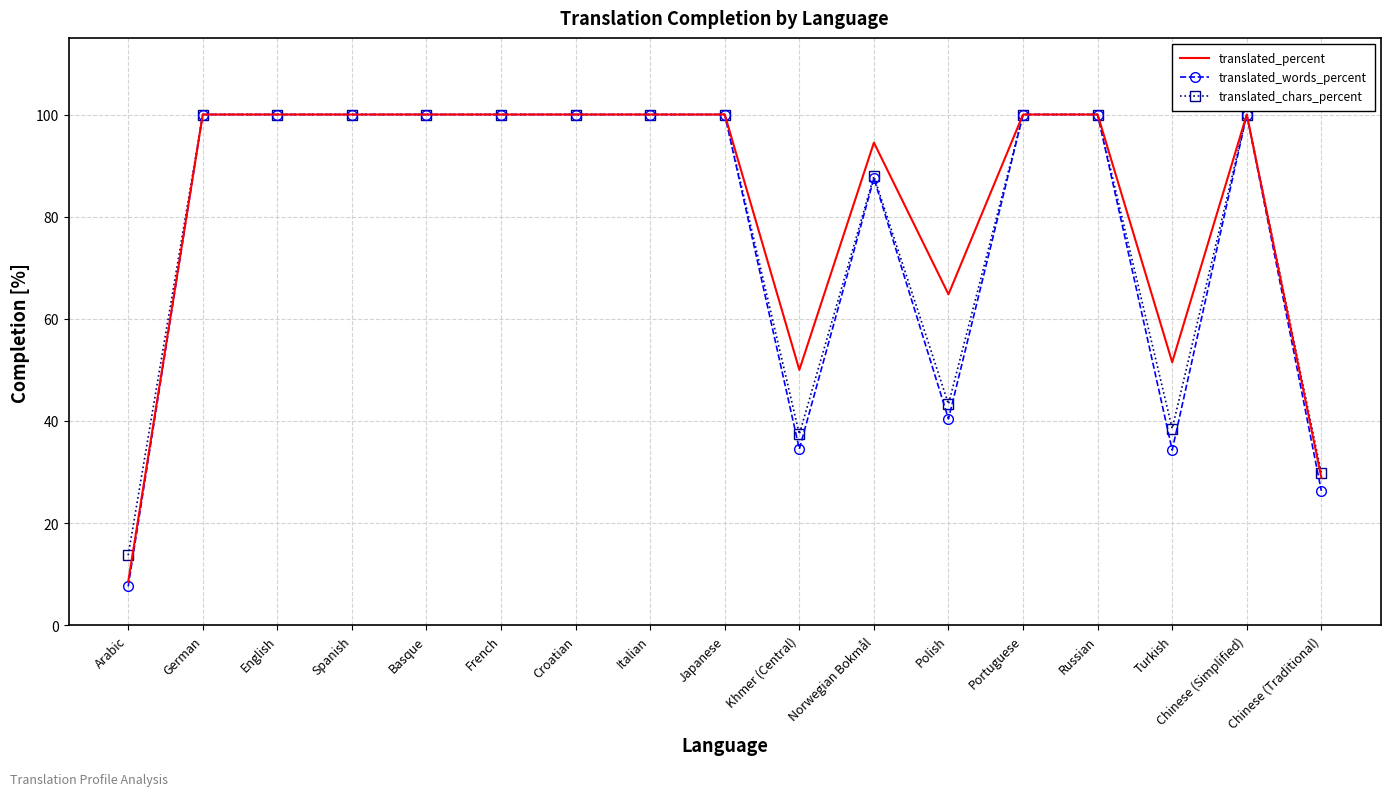

Rank the series by their average value, from highest to lowest.

translated_percent, translated_chars_percent, translated_words_percent